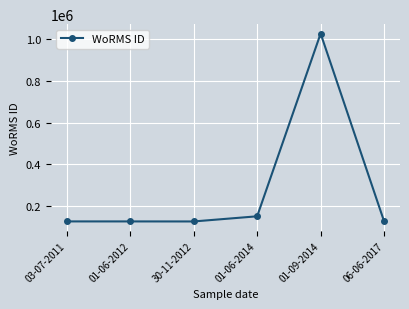

True or false: the data has more than 0 interior local peaks.

True